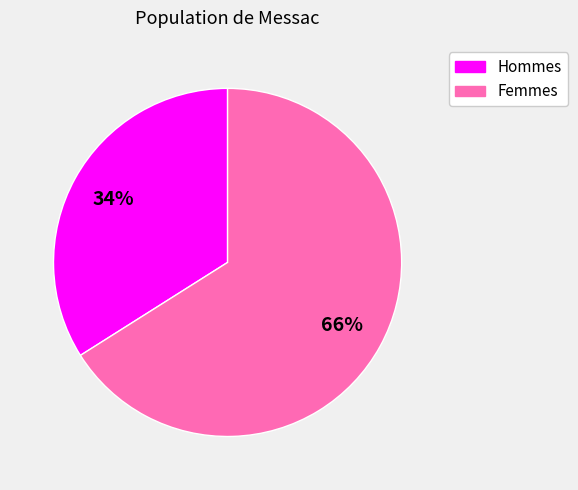

Count the number of slices in the pie.

2